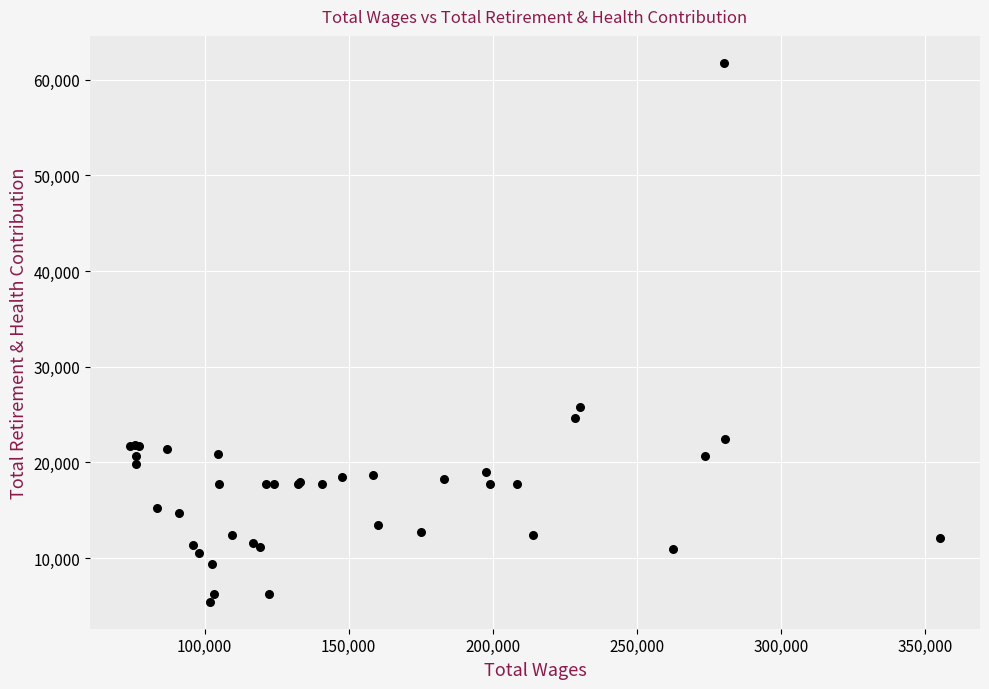

What Y value in the scatter plot is closest to 33600?

25831